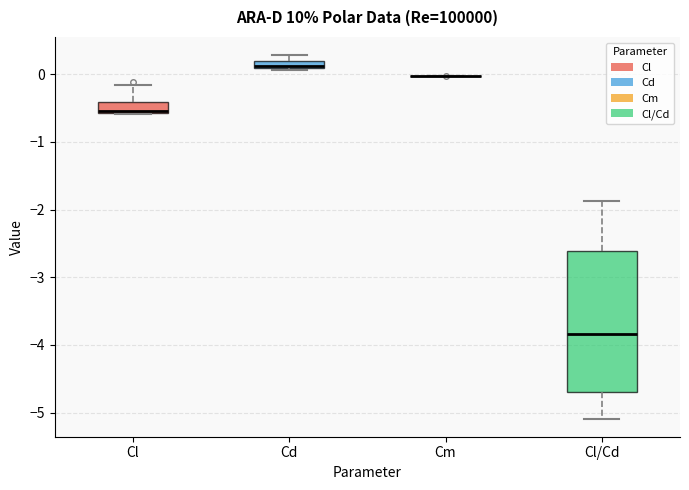

Where does the median line of the box for Cl sit on the y-axis? The values are not printed on the chart, so give them approximately, as read against the axis.

-0.5